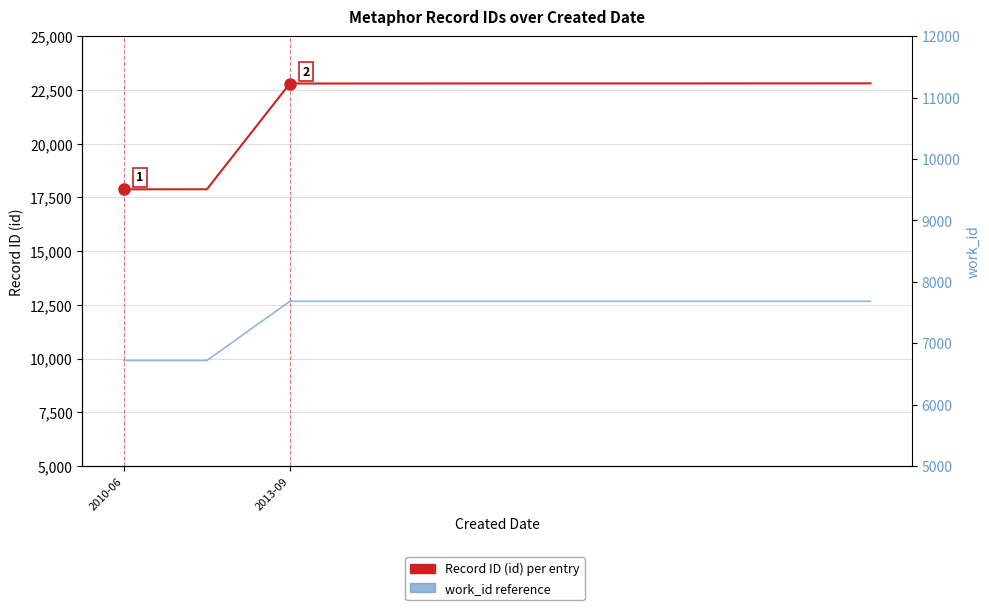

Reading left to right, what are all the values shown in this chart?

Record ID (id) per entry: 17874	17875	22796	22797	22798	22799	22800	22801	22802	22803
work_id reference: 6718	6718	7682	7682	7682	7682	7682	7682	7682	7682